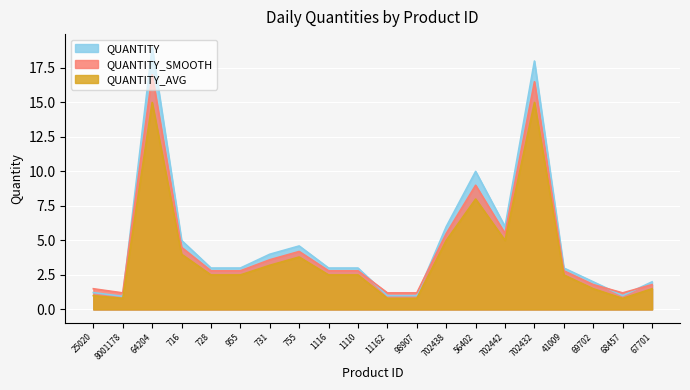

Reading left to right, extract all data points from this chart.

QUANTITY: 1.2	0.9	19.0	5.0	3.0	3.0	4.0	4.6	3.0	3.0	1.0	1.0	6.0	10.0	6.0	18.0	3.0	2.0	1.0	2.0
QUANTITY_SMOOTH: 1.5	1.2	17.0	4.5	2.8	2.8	3.6	4.2	2.8	2.8	1.2	1.2	5.5	9.0	5.5	16.5	2.8	1.8	1.2	1.8
QUANTITY_AVG: 1.0	0.8	15.0	4.0	2.5	2.5	3.2	3.8	2.5	2.5	0.8	0.8	5.0	8.0	5.0	15.0	2.5	1.5	0.8	1.5